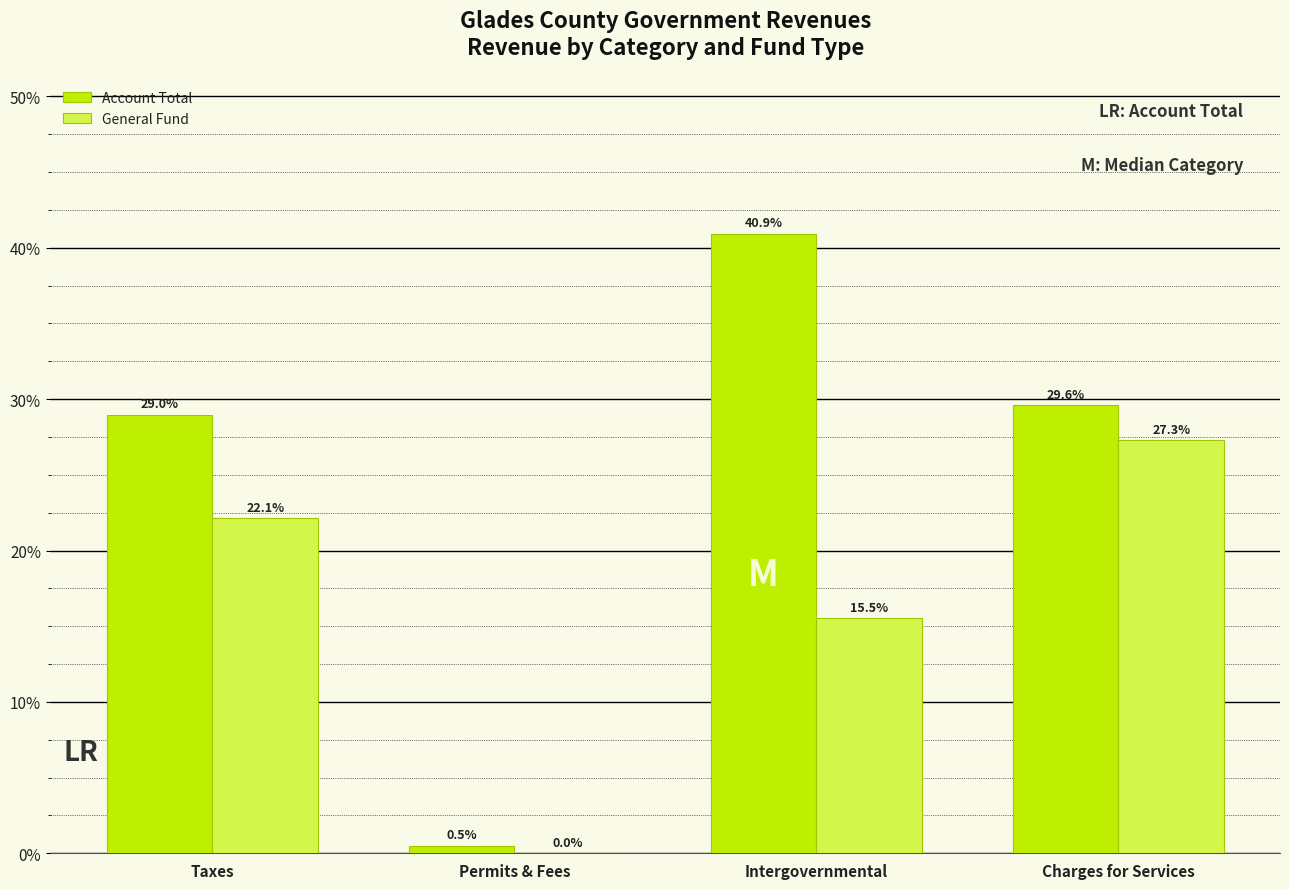

What is the highest value of the General Fund series?

27.3